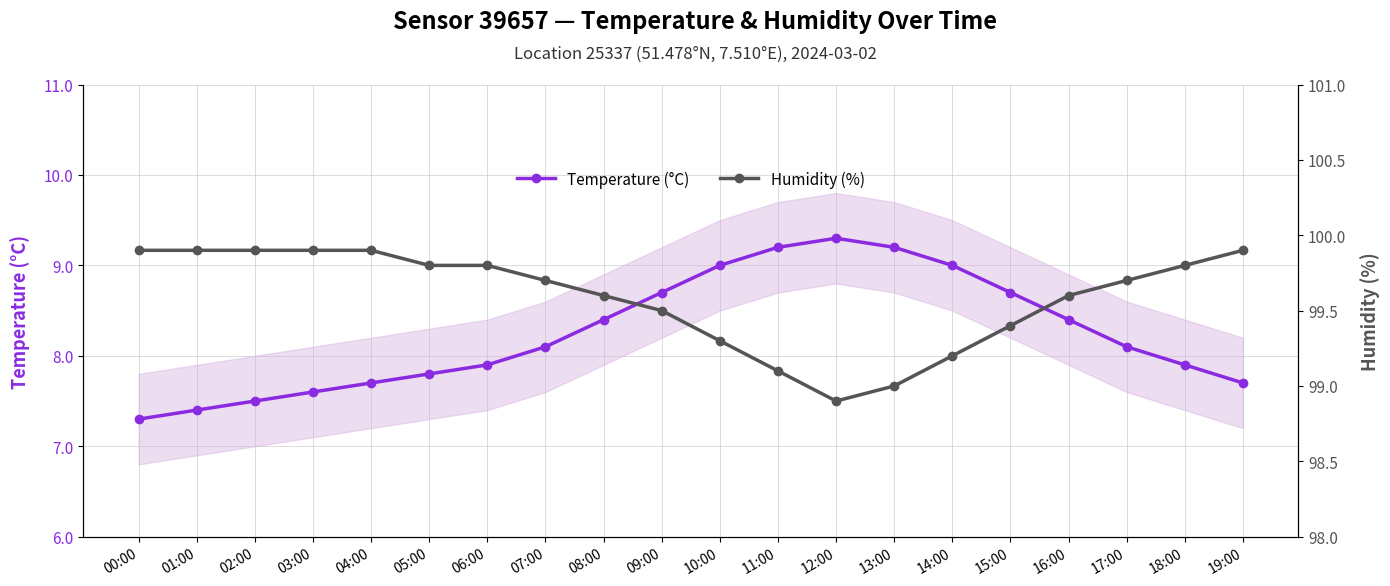

At 06:00, list the series in order from largest to smallest.

Humidity (%), Temperature (°C)